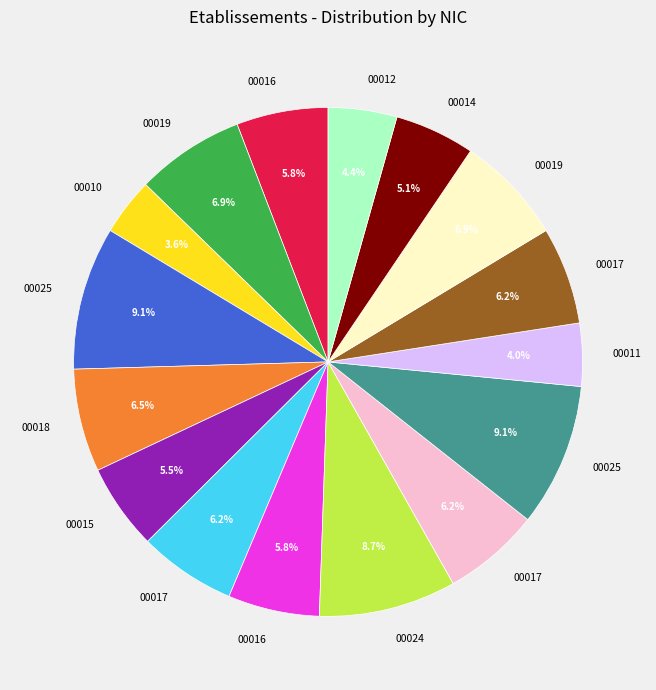

Is there any slice that represents more than half of the pie?

No